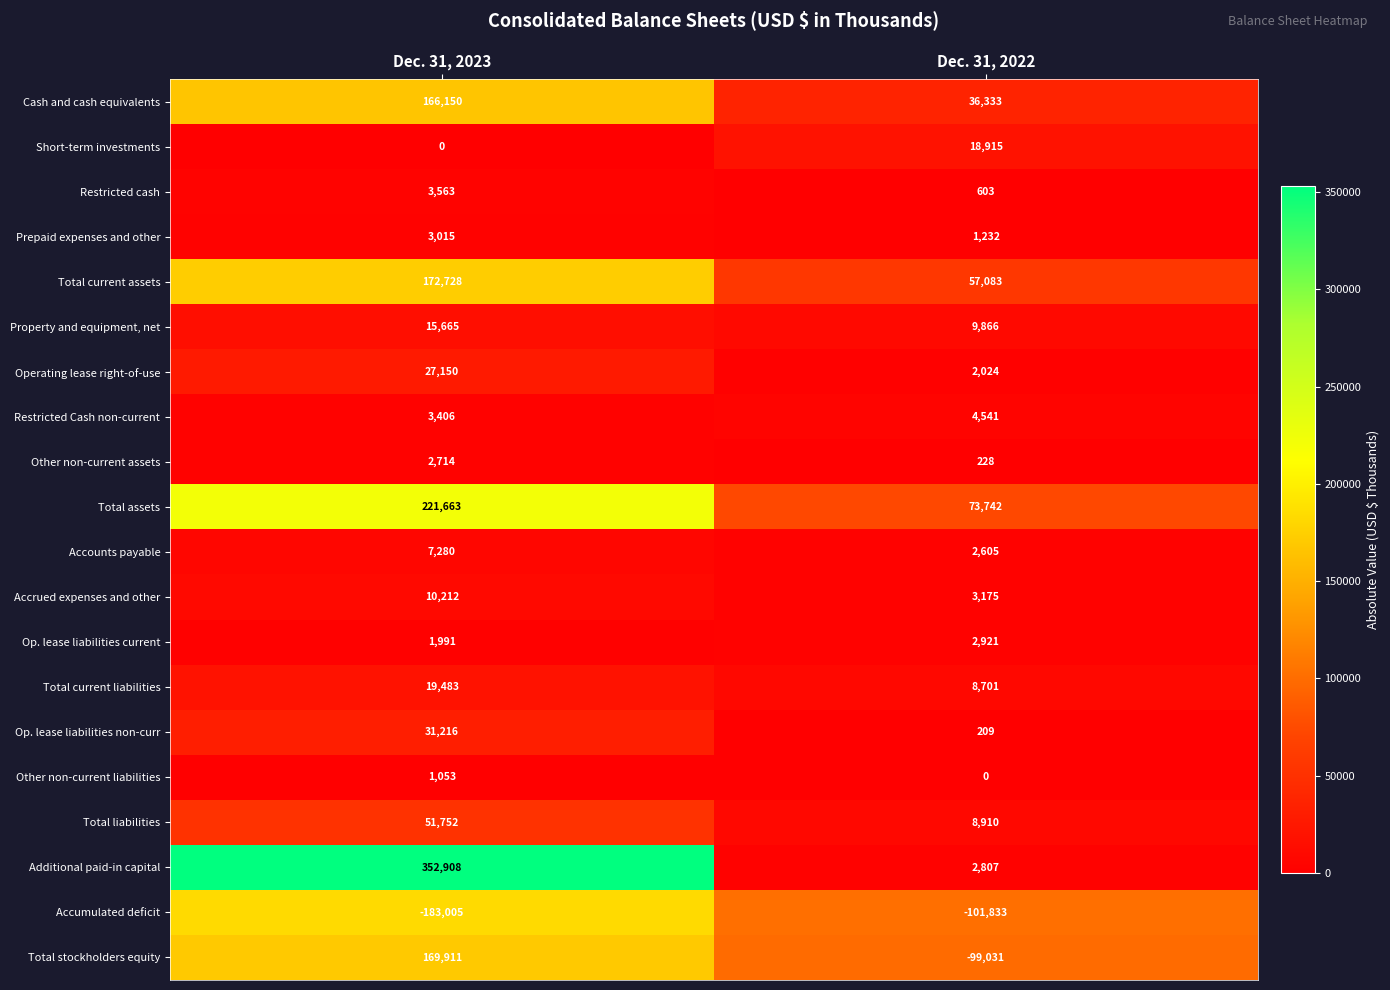

Between Dec. 31, 2023 and Dec. 31, 2022, which series saw the biggest shift?

Additional paid-in capital